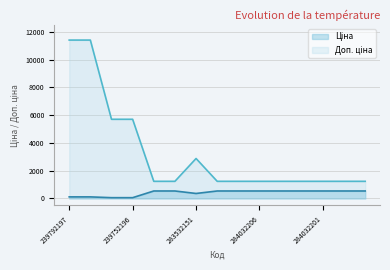

Is the value of Ціна at 239792197 greater than the value of Доп. ціна at 284032208?

No